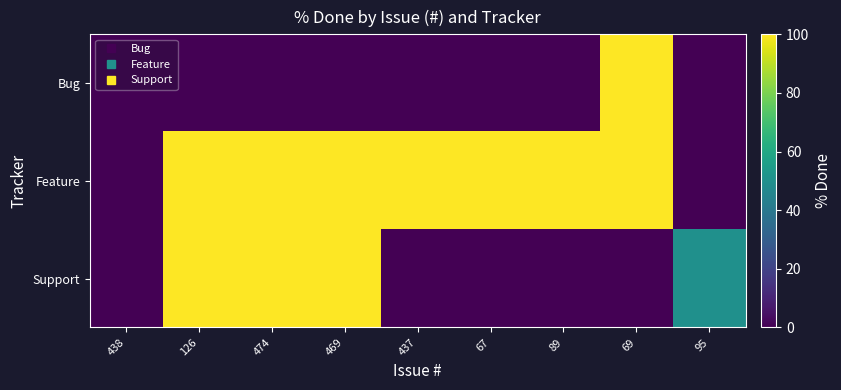

List the series in order of their overall mean, highest first.

Feature, Support, Bug